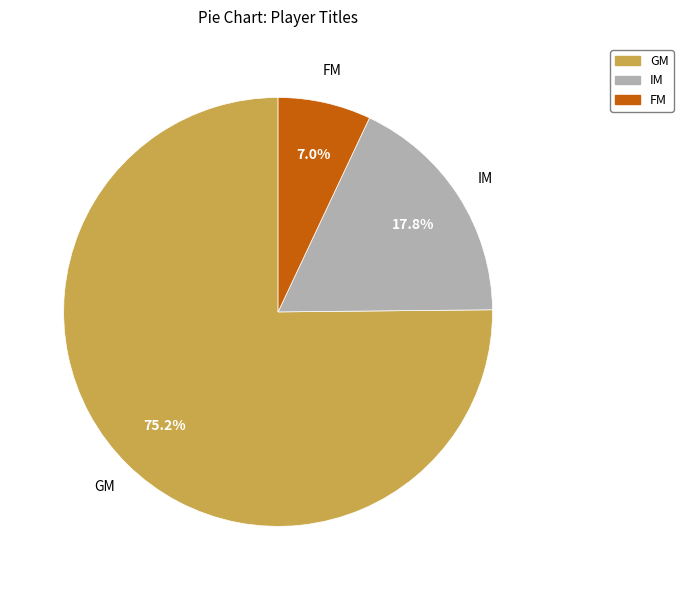

How many slices are in this pie chart?

3